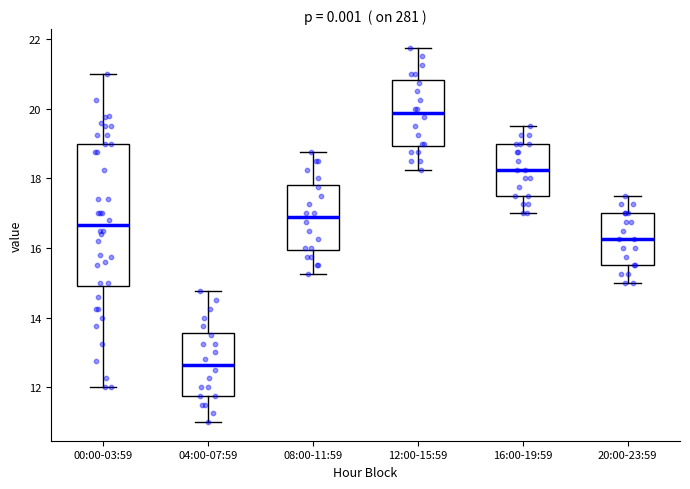

Reading left to right, read every box against the y-axis: the position of its median line, the range the box covers, and the ends of its whiskers. The values are not printed on the chart, so give them approximately, as read against the axis.

00:00-03:59: median 16.6, box 15.0 to 19.0, whiskers 12.0 to 21.0
04:00-07:59: median 12.6, box 11.8 to 13.6, whiskers 11.0 to 14.8
08:00-11:59: median 16.8, box 16.0 to 17.8, whiskers 15.2 to 18.8
12:00-15:59: median 19.8, box 19.0 to 20.8, whiskers 18.2 to 21.8
16:00-19:59: median 18.2, box 17.6 to 19.0, whiskers 17.0 to 19.6
20:00-23:59: median 16.2, box 15.6 to 17.0, whiskers 15.0 to 17.6